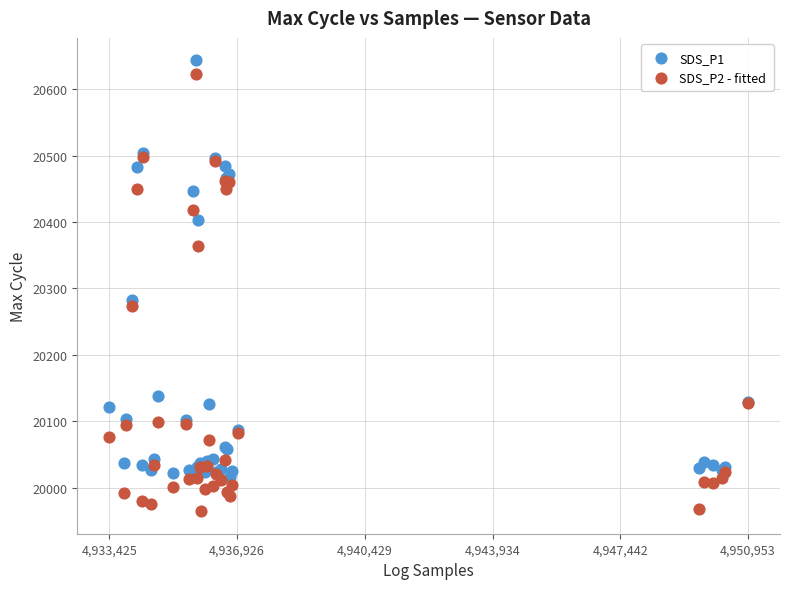

Across all series, what Y value is closest to 20304?

20283.0